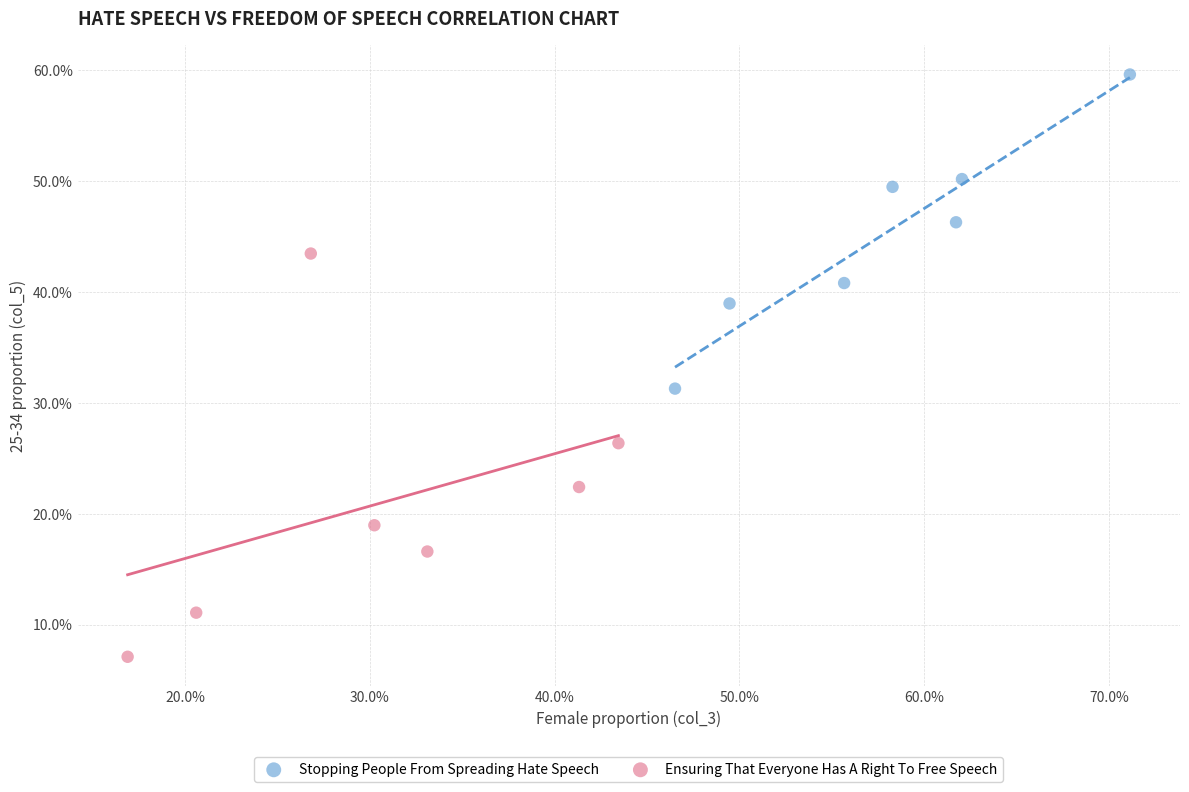

What are all the series names shown in the legend?

Stopping People From Spreading Hate Speech, Ensuring That Everyone Has A Right To Free Speech